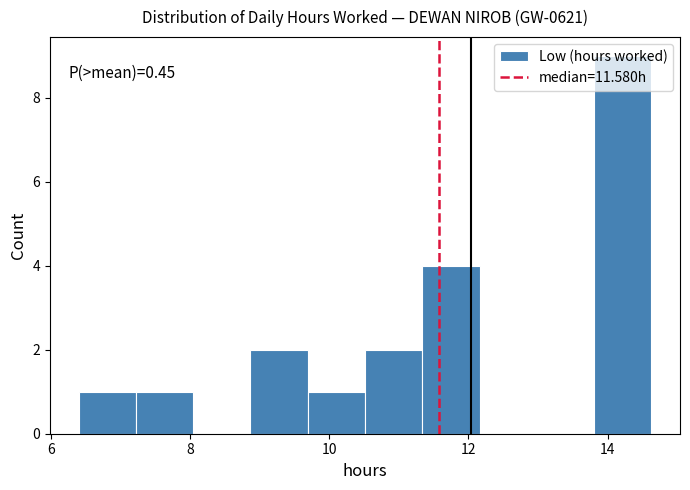

Over which range of the x-axis is the bar tallest?

13.8 to 14.6